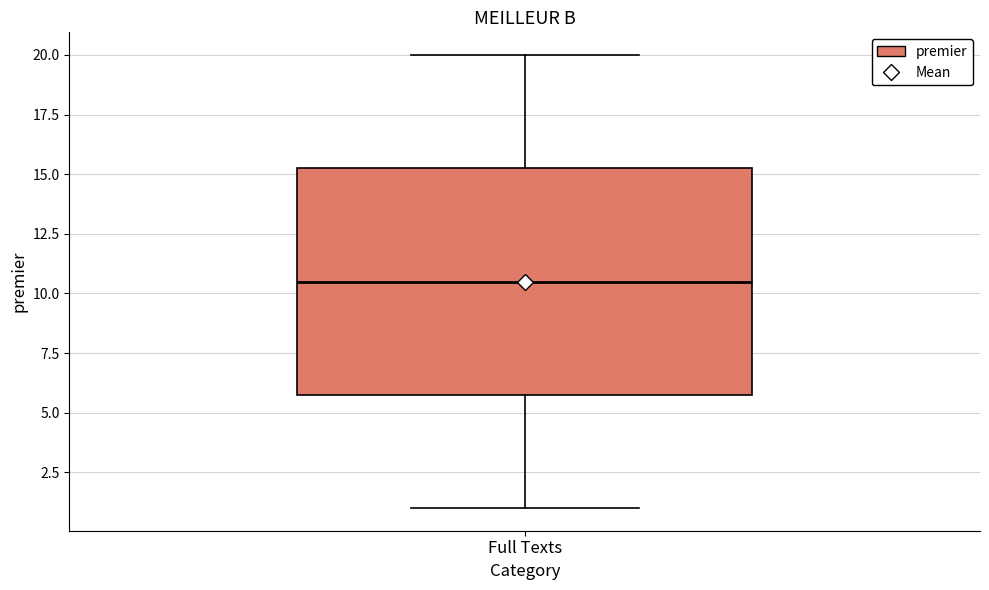

Transcribe this box plot: give where the median line is, the range the box spans, and where the two whiskers end, as read against the y-axis. The values are not printed on the chart, so give them approximately, as read against the axis.

median 10.5, box 6.0 to 15.5, whiskers 1.0 to 20.0